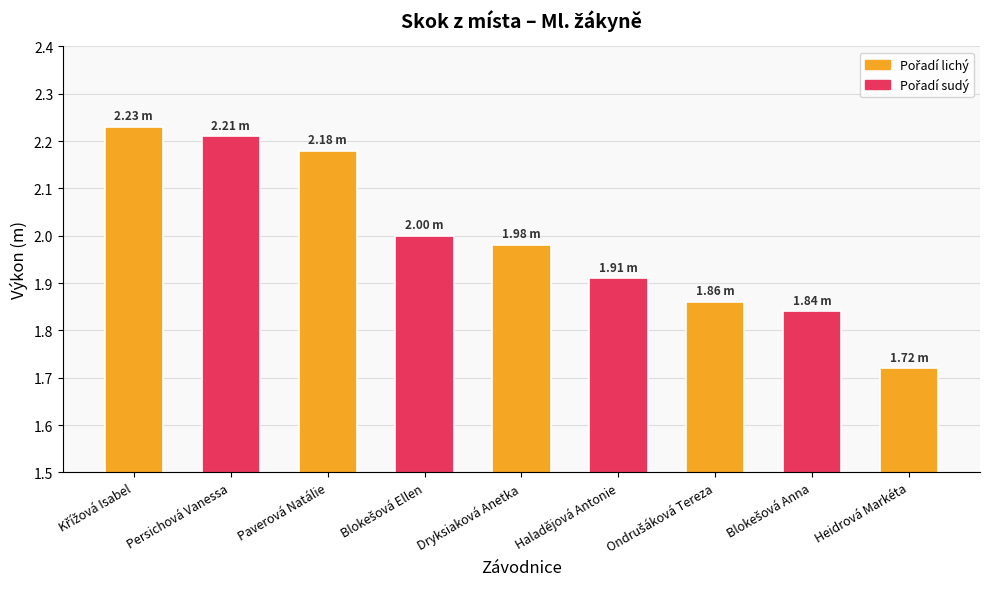

What is the difference between the second highest and minimum values?

0.5